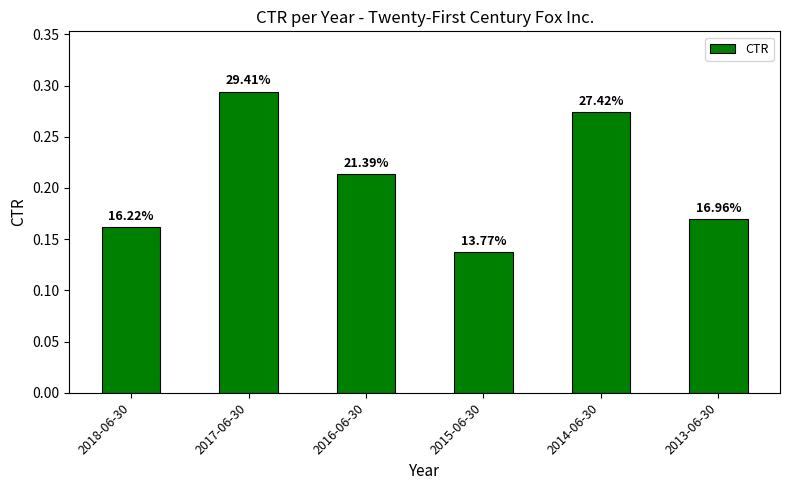

Does the chart contain any negative values?

No